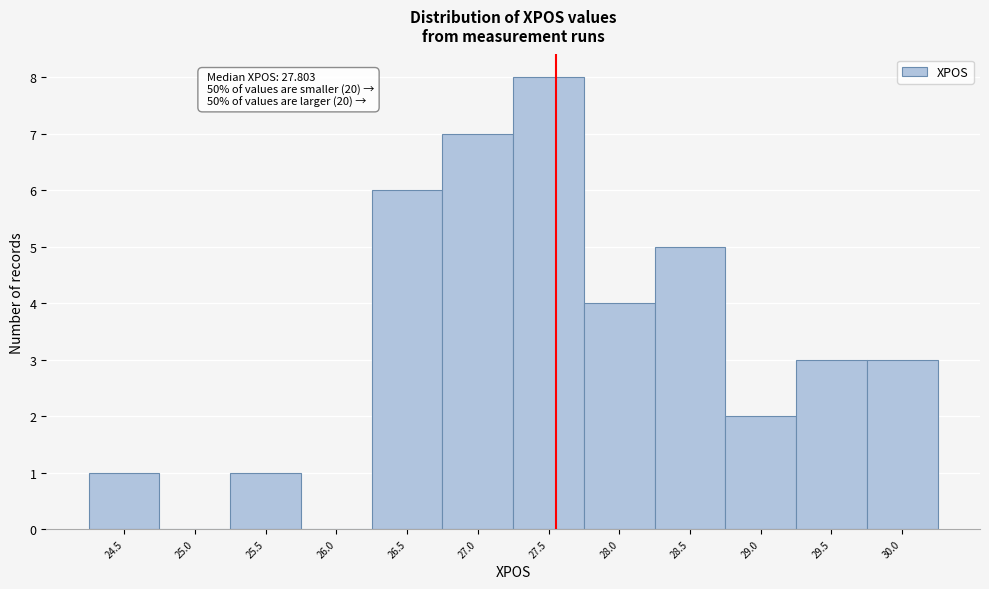

Reading right to left, what are all the values shown in this chart?

30.0=3	29.5=3	29.0=2	28.5=5	28.0=4	27.5=8	27.0=7	26.5=6	26.0=0	25.5=1	25.0=0	24.5=1